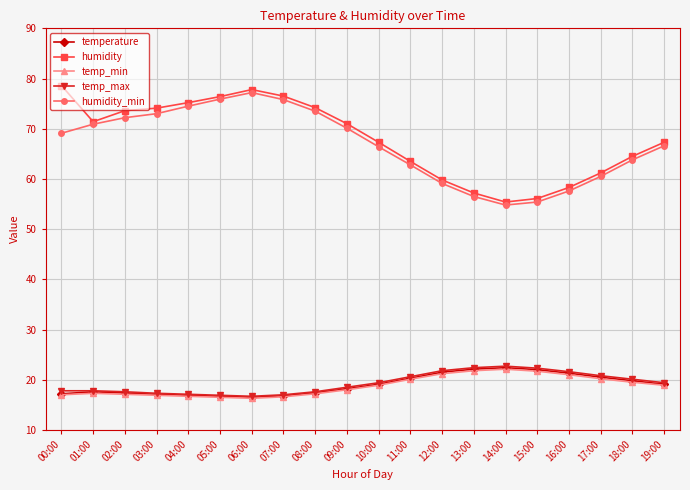

At which category does humidity_min reach its first local peak?

06:00